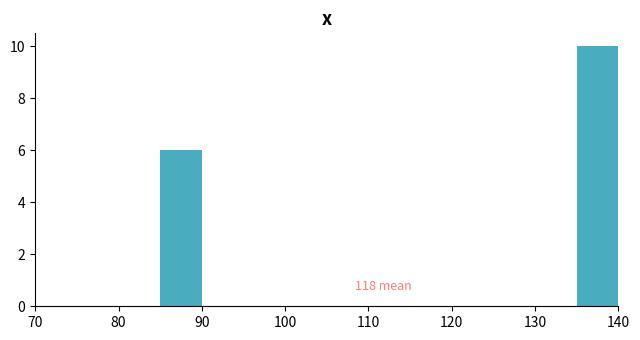

Which range on the x-axis has the tallest bar?

135 to 140